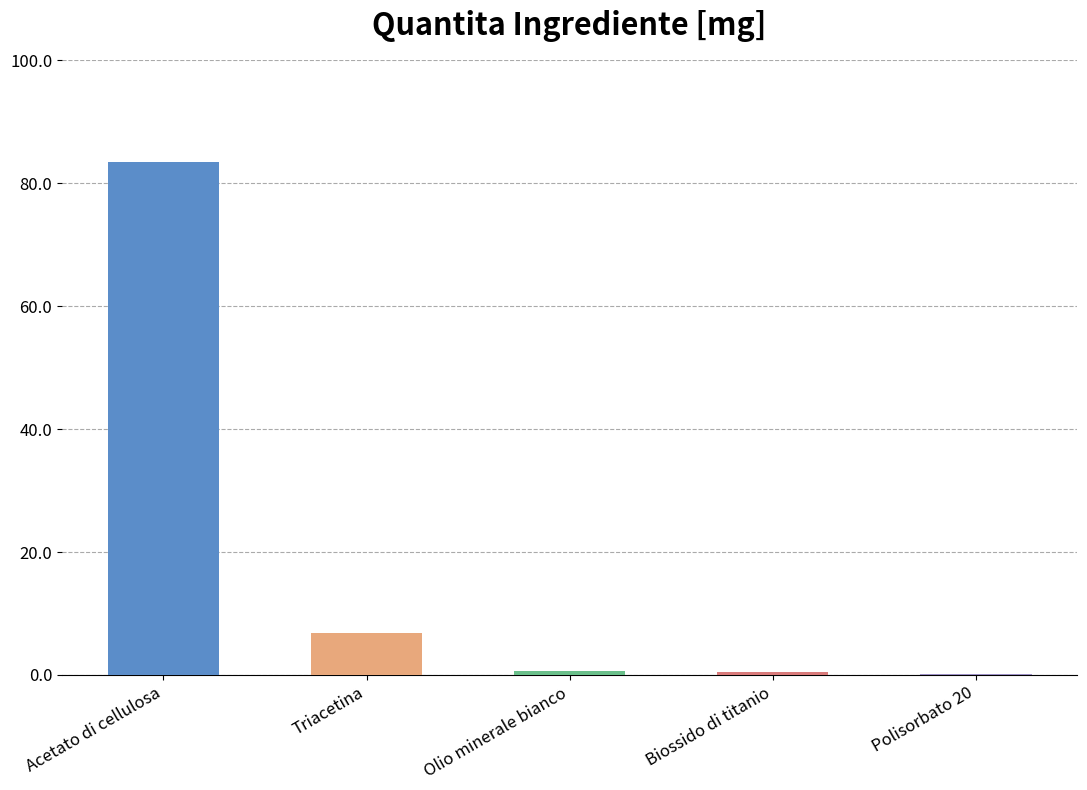

Is it true that the value at Polisorbato 20 is 0.1?

True